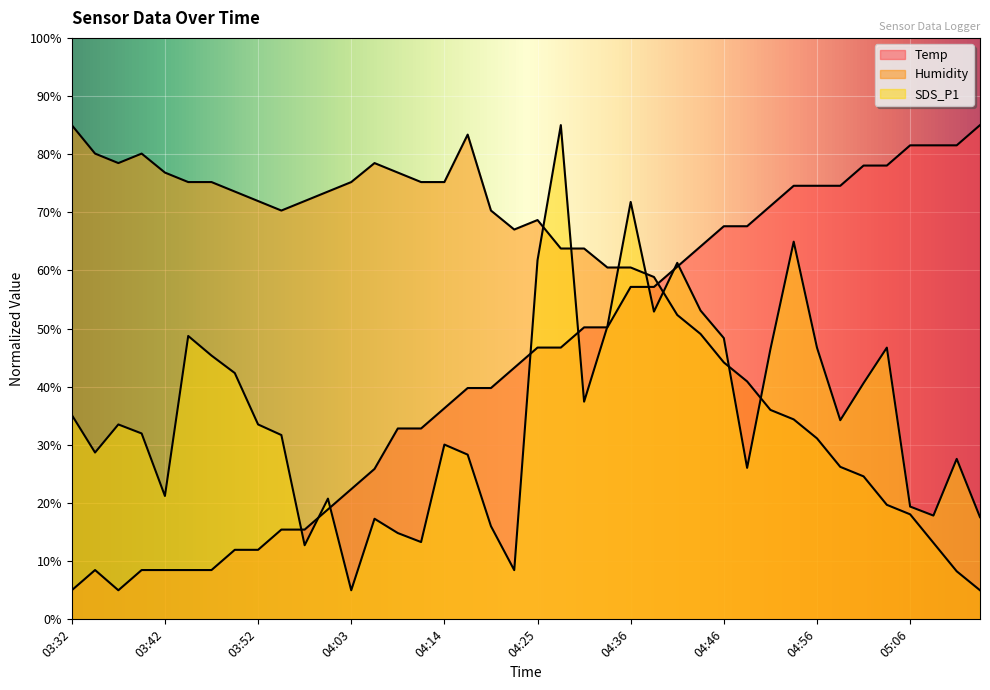

At which category does SDS_P1 reach its first local valley?

03:34